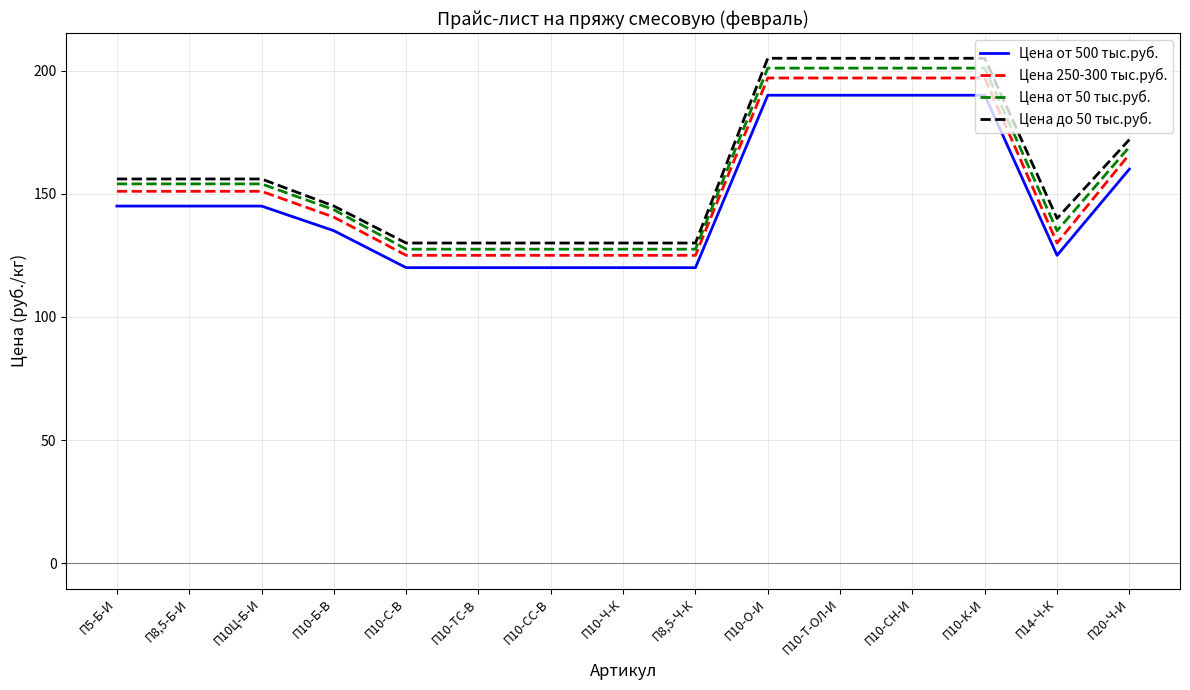

What is the maximum value shown in the chart?

205.0